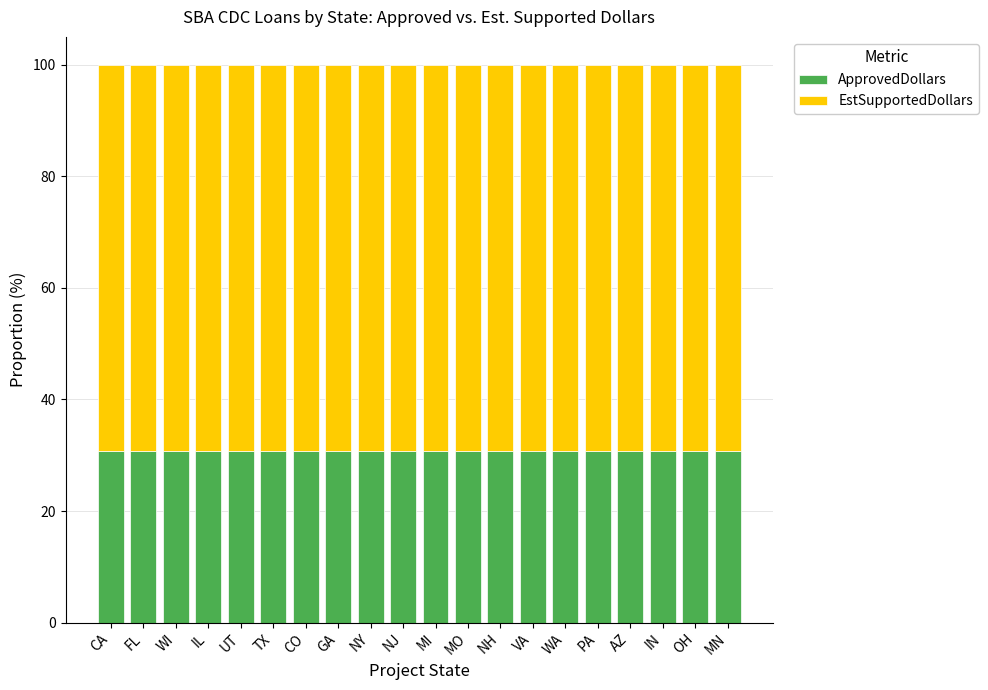

True or false: ApprovedDollars has a value of 16.6 at FL.

False